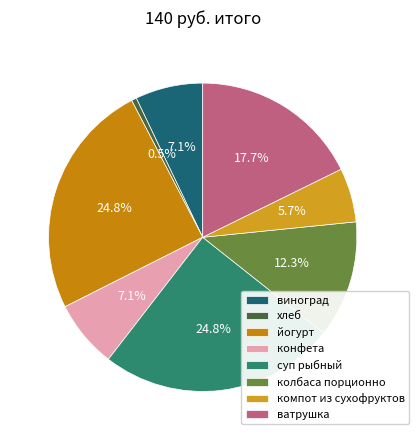

Is there a majority slice in this chart?

No